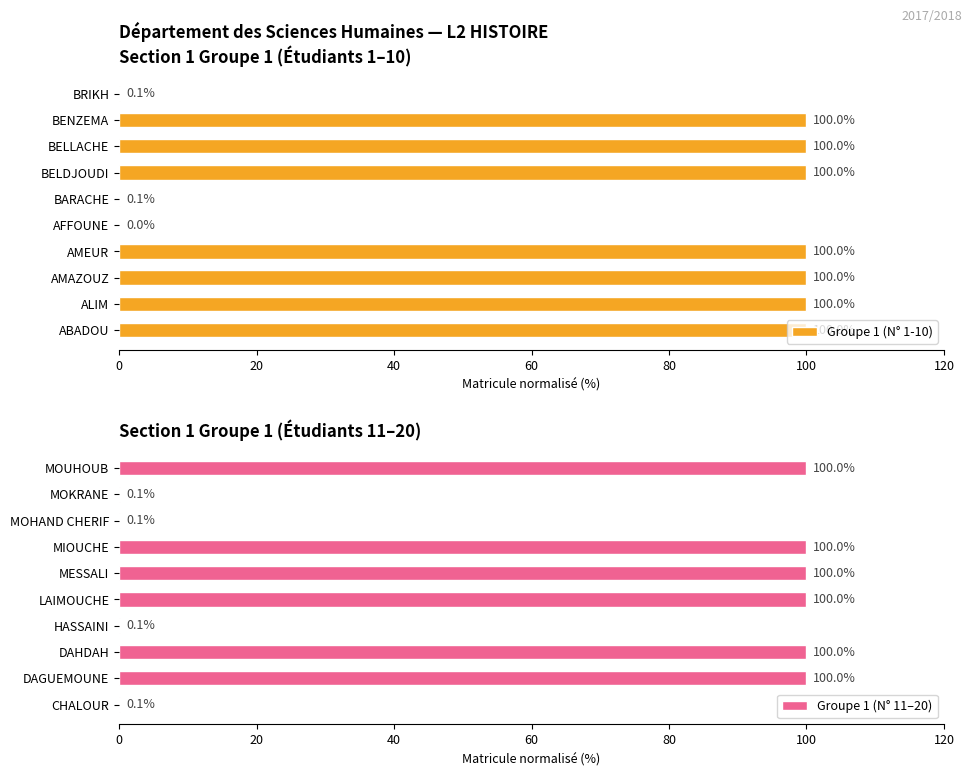

What is the sum of the Groupe 1 (N° 1-10) values at ABADOU and BENZEMA?

200.0